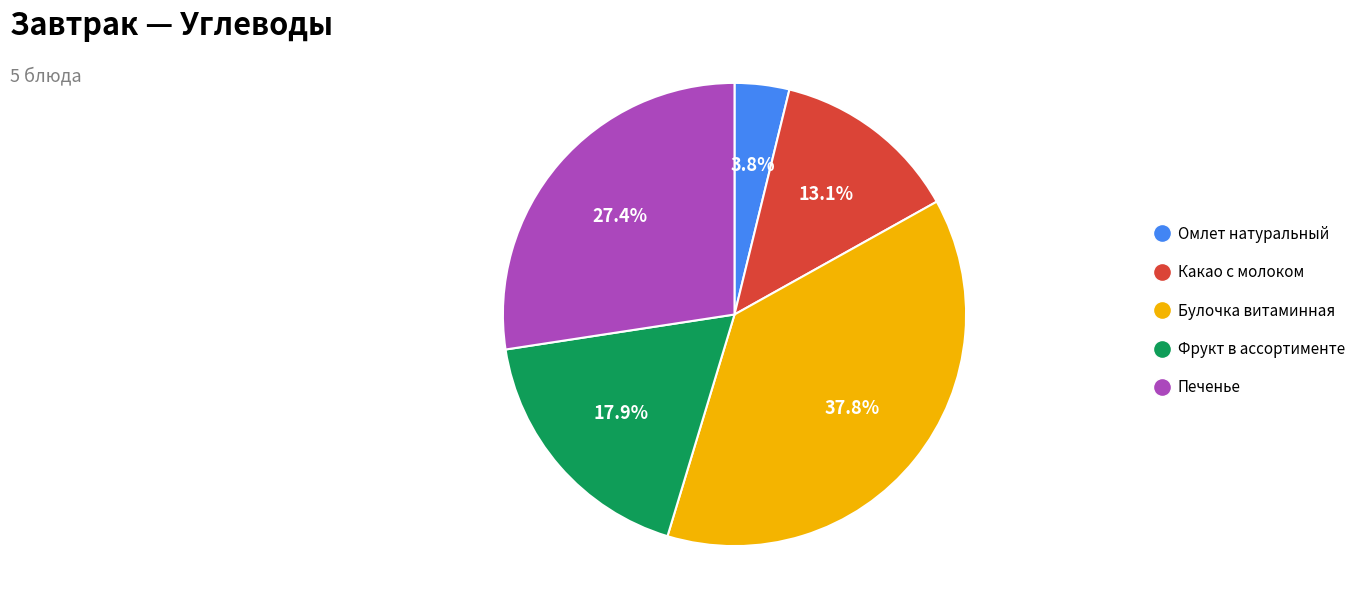

Does Какао с молоком represent more than half of the total?

No